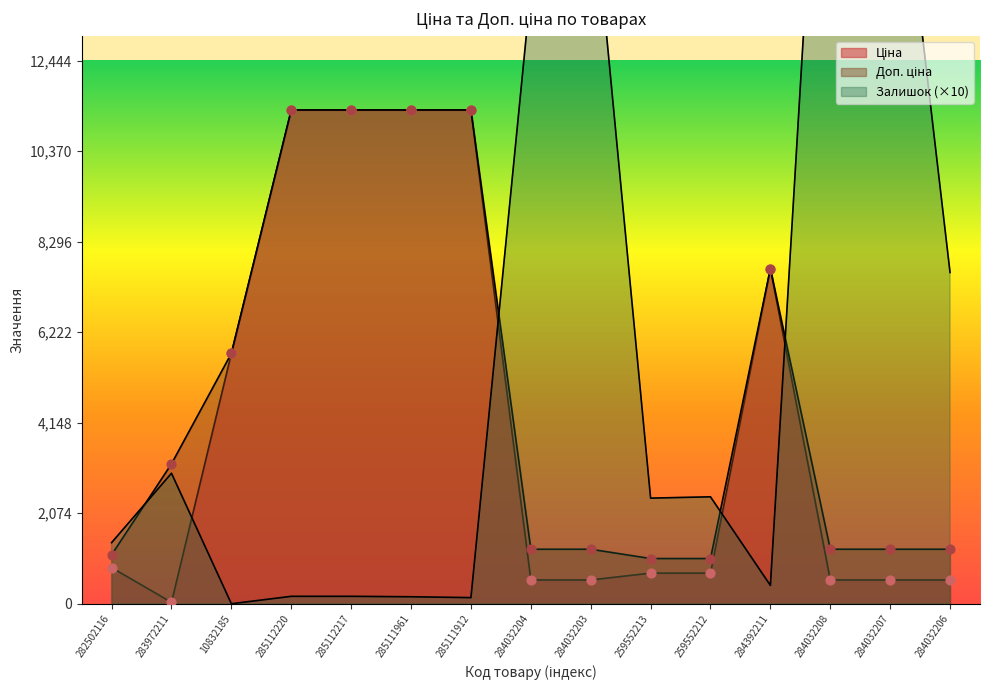

Which series has the widest spread of Y values?

Залишок